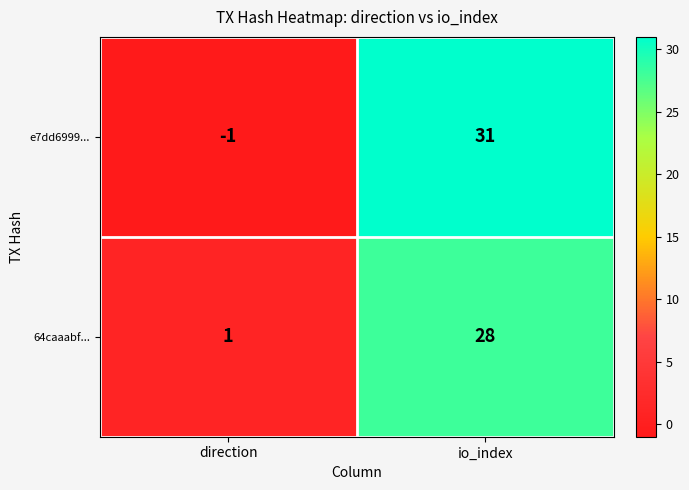

Which series has the largest range (max minus min)?

e7dd6999...